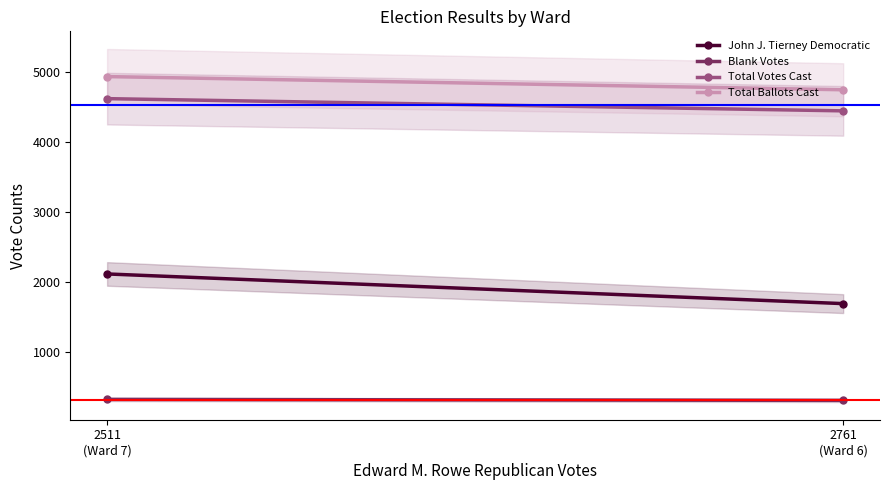

Reading right to left, transcribe all the data shown in this chart.

John J. Tierney Democratic: 2511
(Ward 7)=2113	2761
(Ward 6)=1688
Blank Votes: 2511
(Ward 7)=316	2761
(Ward 6)=302
Total Votes Cast: 2511
(Ward 7)=4624	2761
(Ward 6)=4449
Total Ballots Cast: 2511
(Ward 7)=4940	2761
(Ward 6)=4751